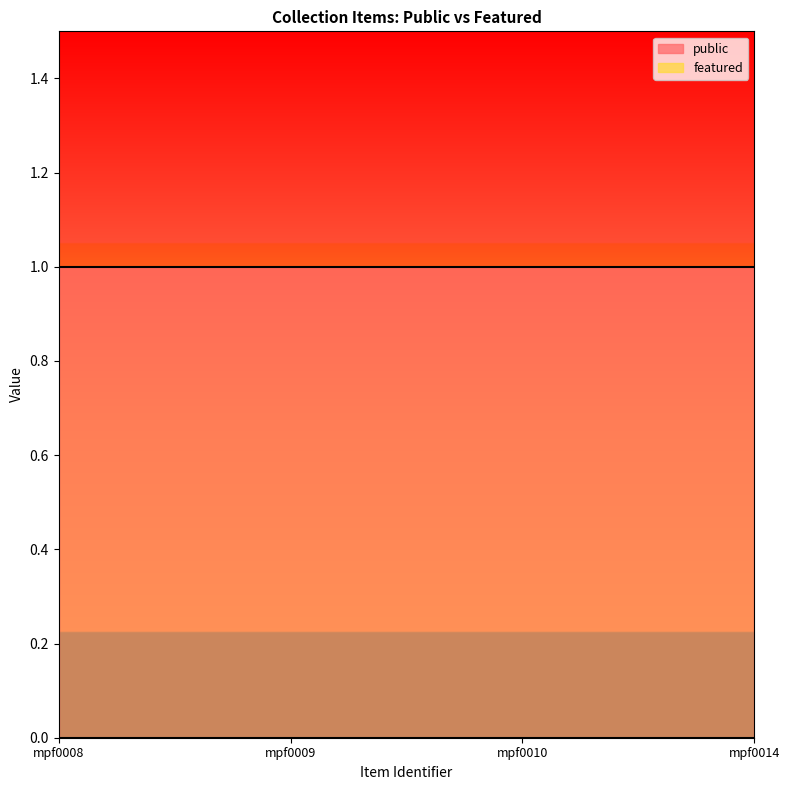

What is the greatest value displayed?

1